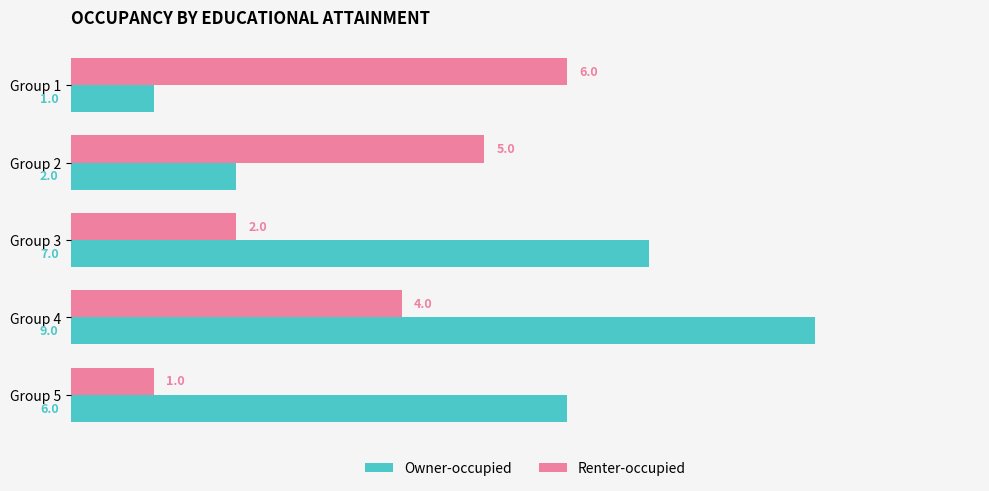

True or false: Owner-occupied has a value of 1 at Group 1.

True